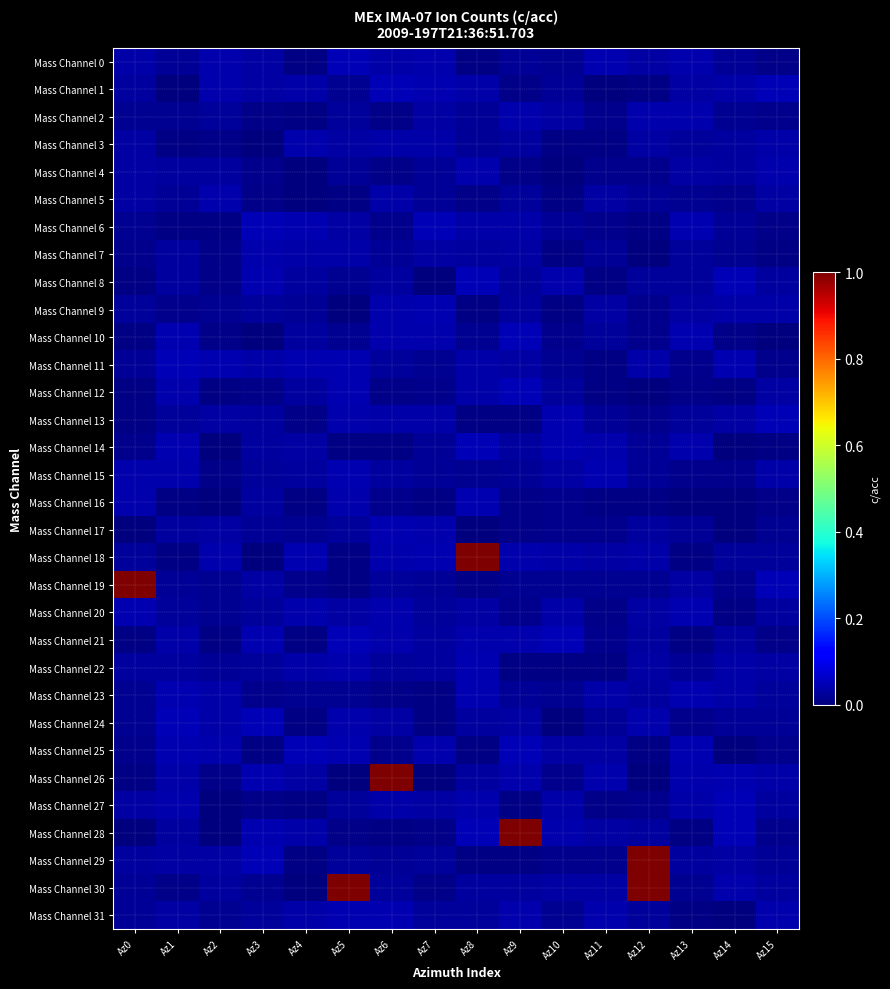

Reading left to right, list all the values displayed in this chart.

Mass Channel 0: Az0=0.0	Az1=0.0	Az2=0.0	Az3=0.0	Az4=0.0	Az5=0.0	Az6=0.0	Az7=0.0	Az8=0.0	Az9=0.0	Az10=0.0	Az11=0.0	Az12=0.0	Az13=0.0	Az14=0.0	Az15=0.0
Mass Channel 1: Az0=0.0	Az1=0.0	Az2=0.0	Az3=0.0	Az4=0.0	Az5=0.0	Az6=0.0	Az7=0.0	Az8=0.0	Az9=0.0	Az10=0.0	Az11=0.0	Az12=0.0	Az13=0.0	Az14=0.0	Az15=0.0
Mass Channel 2: Az0=0.0	Az1=0.0	Az2=0.0	Az3=0.0	Az4=0.0	Az5=0.0	Az6=0.0	Az7=0.0	Az8=0.0	Az9=0.0	Az10=0.0	Az11=0.0	Az12=0.0	Az13=0.0	Az14=0.0	Az15=0.0
Mass Channel 3: Az0=0.0	Az1=0.0	Az2=0.0	Az3=0.0	Az4=0.0	Az5=0.0	Az6=0.0	Az7=0.0	Az8=0.0	Az9=0.0	Az10=0.0	Az11=0.0	Az12=0.0	Az13=0.0	Az14=0.0	Az15=0.0
Mass Channel 4: Az0=0.0	Az1=0.0	Az2=0.0	Az3=0.0	Az4=0.0	Az5=0.0	Az6=0.0	Az7=0.0	Az8=0.0	Az9=0.0	Az10=0.0	Az11=0.0	Az12=0.0	Az13=0.0	Az14=0.0	Az15=0.0
Mass Channel 5: Az0=0.0	Az1=0.0	Az2=0.0	Az3=0.0	Az4=0.0	Az5=0.0	Az6=0.0	Az7=0.0	Az8=0.0	Az9=0.0	Az10=0.0	Az11=0.0	Az12=0.0	Az13=0.0	Az14=0.0	Az15=0.0
Mass Channel 6: Az0=0.0	Az1=0.0	Az2=0.0	Az3=0.0	Az4=0.0	Az5=0.0	Az6=0.0	Az7=0.0	Az8=0.0	Az9=0.0	Az10=0.0	Az11=0.0	Az12=0.0	Az13=0.0	Az14=0.0	Az15=0.0
Mass Channel 7: Az0=0.0	Az1=0.0	Az2=0.0	Az3=0.0	Az4=0.0	Az5=0.0	Az6=0.0	Az7=0.0	Az8=0.0	Az9=0.0	Az10=0.0	Az11=0.0	Az12=0.0	Az13=0.0	Az14=0.0	Az15=0.0
Mass Channel 8: Az0=0.0	Az1=0.0	Az2=0.0	Az3=0.0	Az4=0.0	Az5=0.0	Az6=0.0	Az7=0.0	Az8=0.0	Az9=0.0	Az10=0.0	Az11=0.0	Az12=0.0	Az13=0.0	Az14=0.0	Az15=0.0
Mass Channel 9: Az0=0.0	Az1=0.0	Az2=0.0	Az3=0.0	Az4=0.0	Az5=0.0	Az6=0.0	Az7=0.0	Az8=0.0	Az9=0.0	Az10=0.0	Az11=0.0	Az12=0.0	Az13=0.0	Az14=0.0	Az15=0.0
Mass Channel 10: Az0=0.0	Az1=0.0	Az2=0.0	Az3=0.0	Az4=0.0	Az5=0.0	Az6=0.0	Az7=0.0	Az8=0.0	Az9=0.0	Az10=0.0	Az11=0.0	Az12=0.0	Az13=0.0	Az14=0.0	Az15=0.0
Mass Channel 11: Az0=0.0	Az1=0.0	Az2=0.0	Az3=0.0	Az4=0.0	Az5=0.0	Az6=0.0	Az7=0.0	Az8=0.0	Az9=0.0	Az10=0.0	Az11=0.0	Az12=0.0	Az13=0.0	Az14=0.0	Az15=0.0
Mass Channel 12: Az0=0.0	Az1=0.0	Az2=0.0	Az3=0.0	Az4=0.0	Az5=0.0	Az6=0.0	Az7=0.0	Az8=0.0	Az9=0.0	Az10=0.0	Az11=0.0	Az12=0.0	Az13=0.0	Az14=0.0	Az15=0.0
Mass Channel 13: Az0=0.0	Az1=0.0	Az2=0.0	Az3=0.0	Az4=0.0	Az5=0.0	Az6=0.0	Az7=0.0	Az8=0.0	Az9=0.0	Az10=0.0	Az11=0.0	Az12=0.0	Az13=0.0	Az14=0.0	Az15=0.0
Mass Channel 14: Az0=0.0	Az1=0.0	Az2=0.0	Az3=0.0	Az4=0.0	Az5=0.0	Az6=0.0	Az7=0.0	Az8=0.0	Az9=0.0	Az10=0.0	Az11=0.0	Az12=0.0	Az13=0.0	Az14=0.0	Az15=0.0
Mass Channel 15: Az0=0.0	Az1=0.0	Az2=0.0	Az3=0.0	Az4=0.0	Az5=0.0	Az6=0.0	Az7=0.0	Az8=0.0	Az9=0.0	Az10=0.0	Az11=0.0	Az12=0.0	Az13=0.0	Az14=0.0	Az15=0.0
Mass Channel 16: Az0=0.0	Az1=0.0	Az2=0.0	Az3=0.0	Az4=0.0	Az5=0.0	Az6=0.0	Az7=0.0	Az8=0.0	Az9=0.0	Az10=0.0	Az11=0.0	Az12=0.0	Az13=0.0	Az14=0.0	Az15=0.0
Mass Channel 17: Az0=0.0	Az1=0.0	Az2=0.0	Az3=0.0	Az4=0.0	Az5=0.0	Az6=0.0	Az7=0.0	Az8=0.0	Az9=0.0	Az10=0.0	Az11=0.0	Az12=0.0	Az13=0.0	Az14=0.0	Az15=0.0
Mass Channel 18: Az0=0.0	Az1=0.0	Az2=0.0	Az3=0.0	Az4=0.0	Az5=0.0	Az6=0.0	Az7=0.0	Az8=1.0	Az9=0.0	Az10=0.0	Az11=0.0	Az12=0.0	Az13=0.0	Az14=0.0	Az15=0.0
Mass Channel 19: Az0=1.0	Az1=0.0	Az2=0.0	Az3=0.0	Az4=0.0	Az5=0.0	Az6=0.0	Az7=0.0	Az8=0.0	Az9=0.0	Az10=0.0	Az11=0.0	Az12=0.0	Az13=0.0	Az14=0.0	Az15=0.0
Mass Channel 20: Az0=0.0	Az1=0.0	Az2=0.0	Az3=0.0	Az4=0.0	Az5=0.0	Az6=0.0	Az7=0.0	Az8=0.0	Az9=0.0	Az10=0.0	Az11=0.0	Az12=0.0	Az13=0.0	Az14=0.0	Az15=0.0
Mass Channel 21: Az0=0.0	Az1=0.0	Az2=0.0	Az3=0.0	Az4=0.0	Az5=0.0	Az6=0.0	Az7=0.0	Az8=0.0	Az9=0.0	Az10=0.0	Az11=0.0	Az12=0.0	Az13=0.0	Az14=0.0	Az15=0.0
Mass Channel 22: Az0=0.0	Az1=0.0	Az2=0.0	Az3=0.0	Az4=0.0	Az5=0.0	Az6=0.0	Az7=0.0	Az8=0.0	Az9=0.0	Az10=0.0	Az11=0.0	Az12=0.0	Az13=0.0	Az14=0.0	Az15=0.0
Mass Channel 23: Az0=0.0	Az1=0.0	Az2=0.0	Az3=0.0	Az4=0.0	Az5=0.0	Az6=0.0	Az7=0.0	Az8=0.0	Az9=0.0	Az10=0.0	Az11=0.0	Az12=0.0	Az13=0.0	Az14=0.0	Az15=0.0
Mass Channel 24: Az0=0.0	Az1=0.0	Az2=0.0	Az3=0.0	Az4=0.0	Az5=0.0	Az6=0.0	Az7=0.0	Az8=0.0	Az9=0.0	Az10=0.0	Az11=0.0	Az12=0.0	Az13=0.0	Az14=0.0	Az15=0.0
Mass Channel 25: Az0=0.0	Az1=0.0	Az2=0.0	Az3=0.0	Az4=0.0	Az5=0.0	Az6=0.0	Az7=0.0	Az8=0.0	Az9=0.0	Az10=0.0	Az11=0.0	Az12=0.0	Az13=0.0	Az14=0.0	Az15=0.0
Mass Channel 26: Az0=0.0	Az1=0.0	Az2=0.0	Az3=0.0	Az4=0.0	Az5=0.0	Az6=1.0	Az7=0.0	Az8=0.0	Az9=0.0	Az10=0.0	Az11=0.0	Az12=0.0	Az13=0.0	Az14=0.0	Az15=0.0
Mass Channel 27: Az0=0.0	Az1=0.0	Az2=0.0	Az3=0.0	Az4=0.0	Az5=0.0	Az6=0.0	Az7=0.0	Az8=0.0	Az9=0.0	Az10=0.0	Az11=0.0	Az12=0.0	Az13=0.0	Az14=0.0	Az15=0.0
Mass Channel 28: Az0=0.0	Az1=0.0	Az2=0.0	Az3=0.0	Az4=0.0	Az5=0.0	Az6=0.0	Az7=0.0	Az8=0.0	Az9=1.0	Az10=0.0	Az11=0.0	Az12=0.0	Az13=0.0	Az14=0.0	Az15=0.0
Mass Channel 29: Az0=0.0	Az1=0.0	Az2=0.0	Az3=0.0	Az4=0.0	Az5=0.0	Az6=0.0	Az7=0.0	Az8=0.0	Az9=0.0	Az10=0.0	Az11=0.0	Az12=1.0	Az13=0.0	Az14=0.0	Az15=0.0
Mass Channel 30: Az0=0.0	Az1=0.0	Az2=0.0	Az3=0.0	Az4=0.0	Az5=1.0	Az6=0.0	Az7=0.0	Az8=0.0	Az9=0.0	Az10=0.0	Az11=0.0	Az12=1.0	Az13=0.0	Az14=0.0	Az15=0.0
Mass Channel 31: Az0=0.0	Az1=0.0	Az2=0.0	Az3=0.0	Az4=0.0	Az5=0.0	Az6=0.0	Az7=0.0	Az8=0.0	Az9=0.0	Az10=0.0	Az11=0.0	Az12=0.0	Az13=0.0	Az14=0.0	Az15=0.0